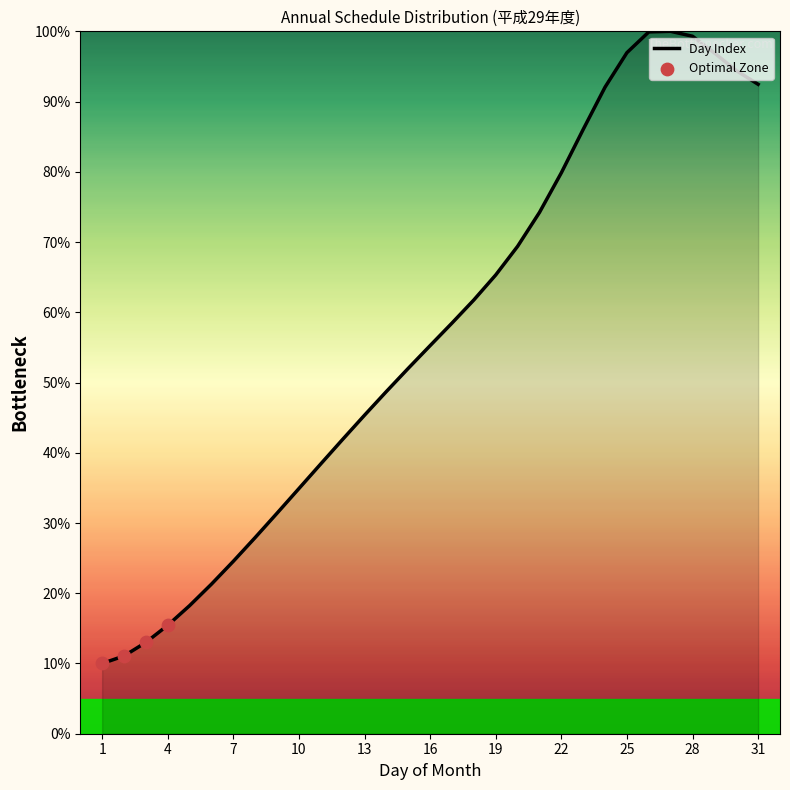

What is the greatest value displayed?

100.0